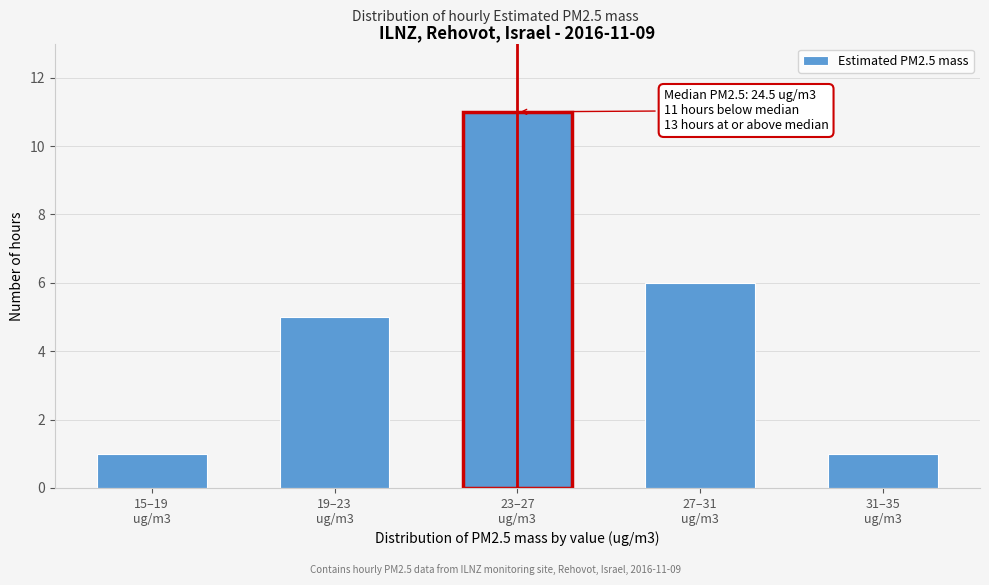

Reading left to right, transcribe all the data shown in this chart.

1	5	11	6	1